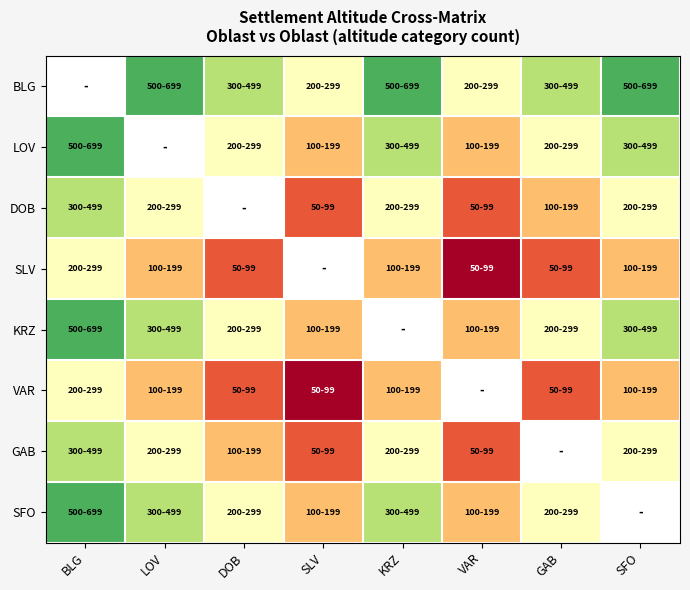

Count the DOB values in the range 2 to 4.

6